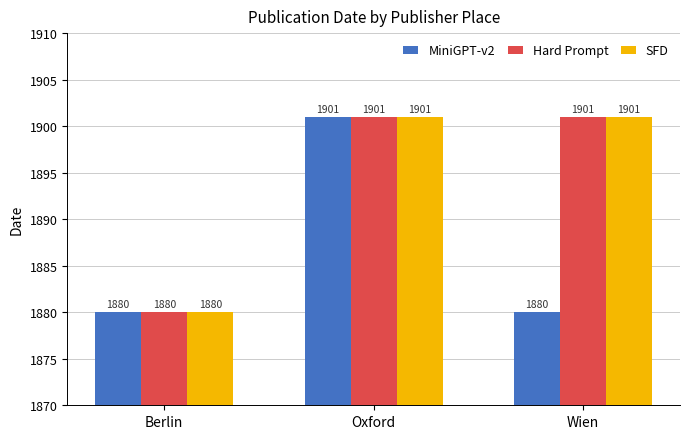

What is the difference between the SFD values at Oxford and Berlin?

21